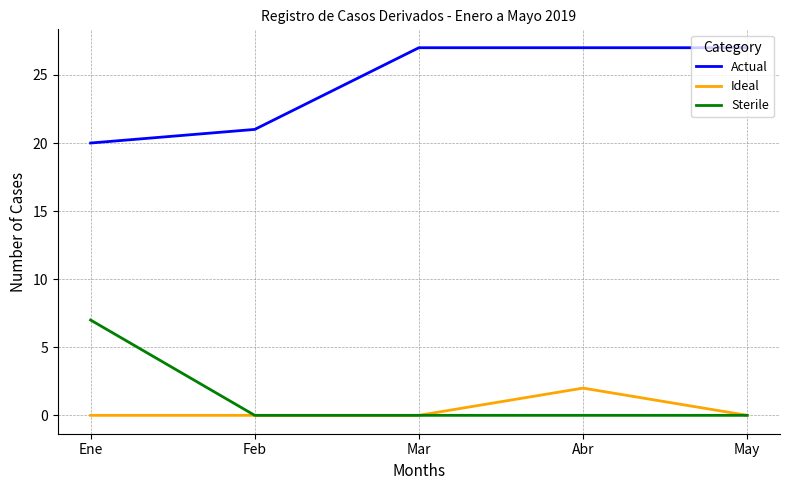

What is the difference between the highest and lowest values at Ene?

20